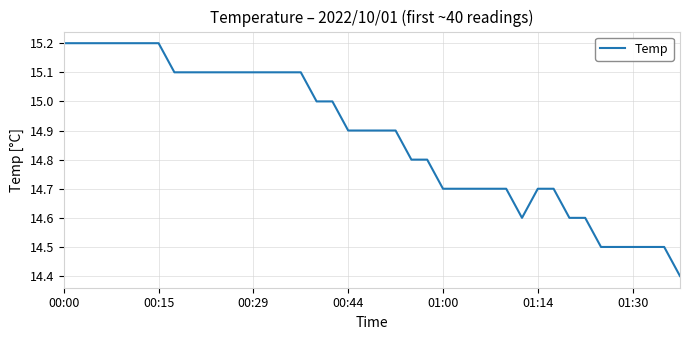

What is the minimum value shown in the chart?

14.4